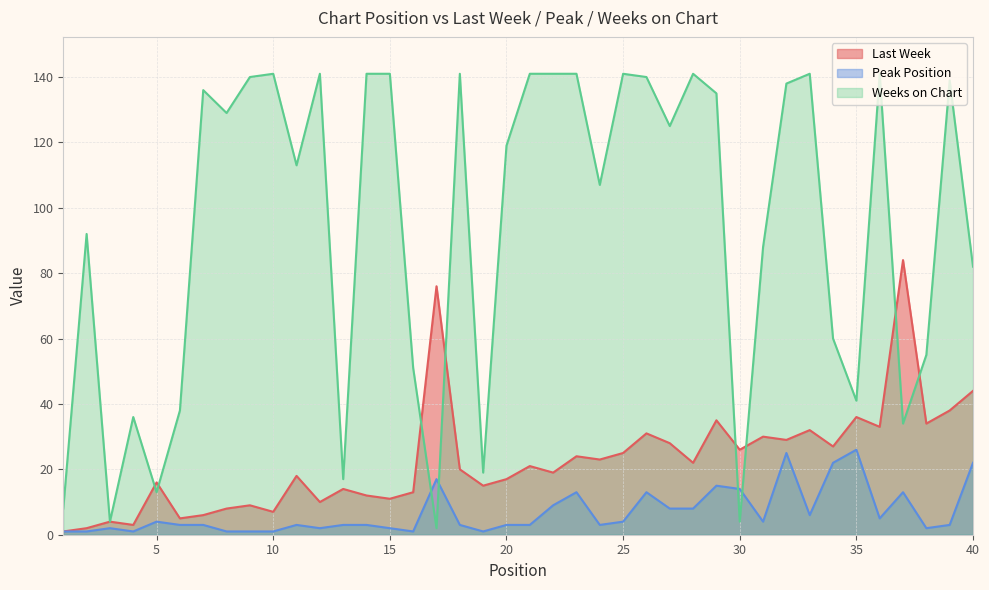

What value does the Weeks on Chart series have at 19, to the nearest 10?

20